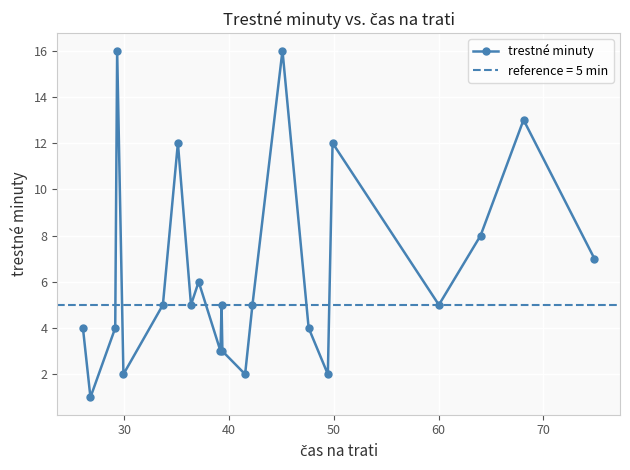

Count the number of values greater than 5.

8